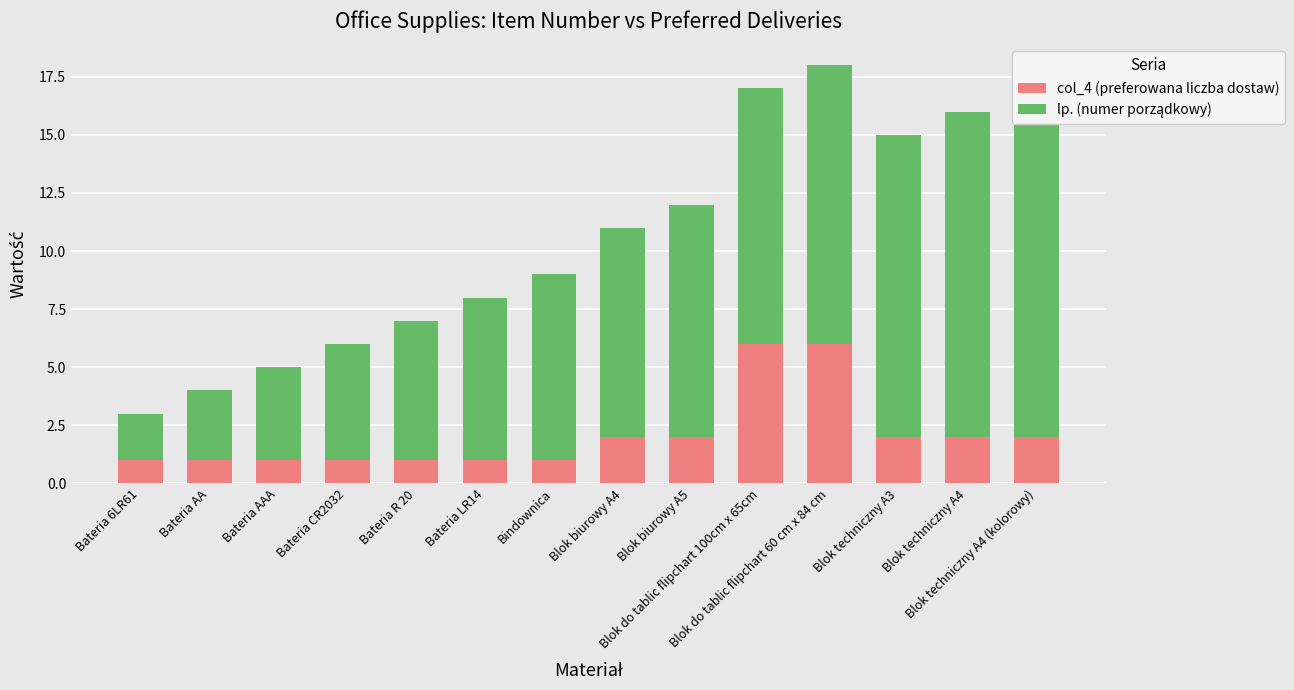

What is the sum of the lp. (numer porządkowy) values at Blok techniczny A3 and Blok techniczny A4?

27